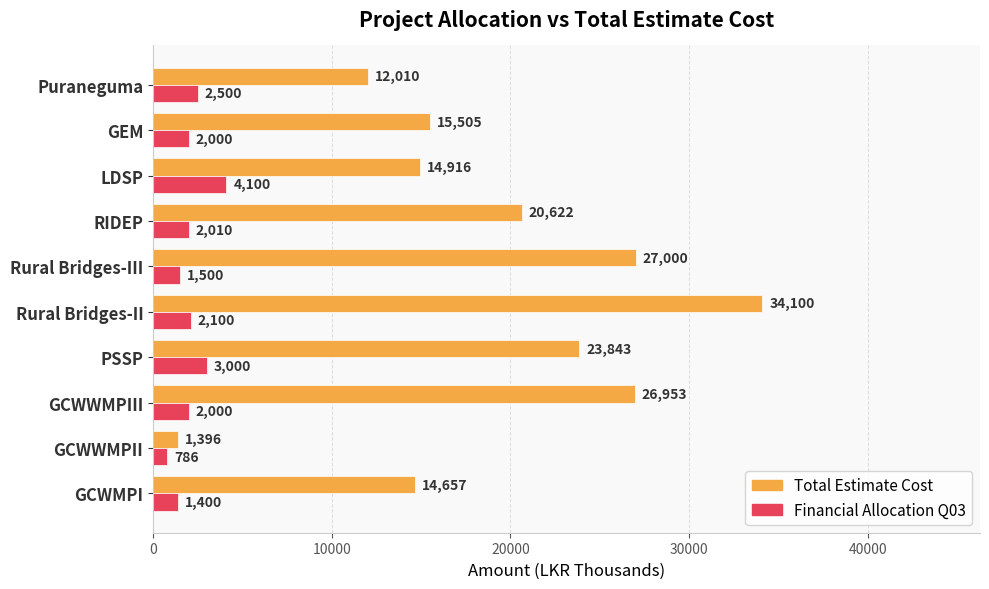

What is the average value of the Financial Allocation Q03 series?

2139.6